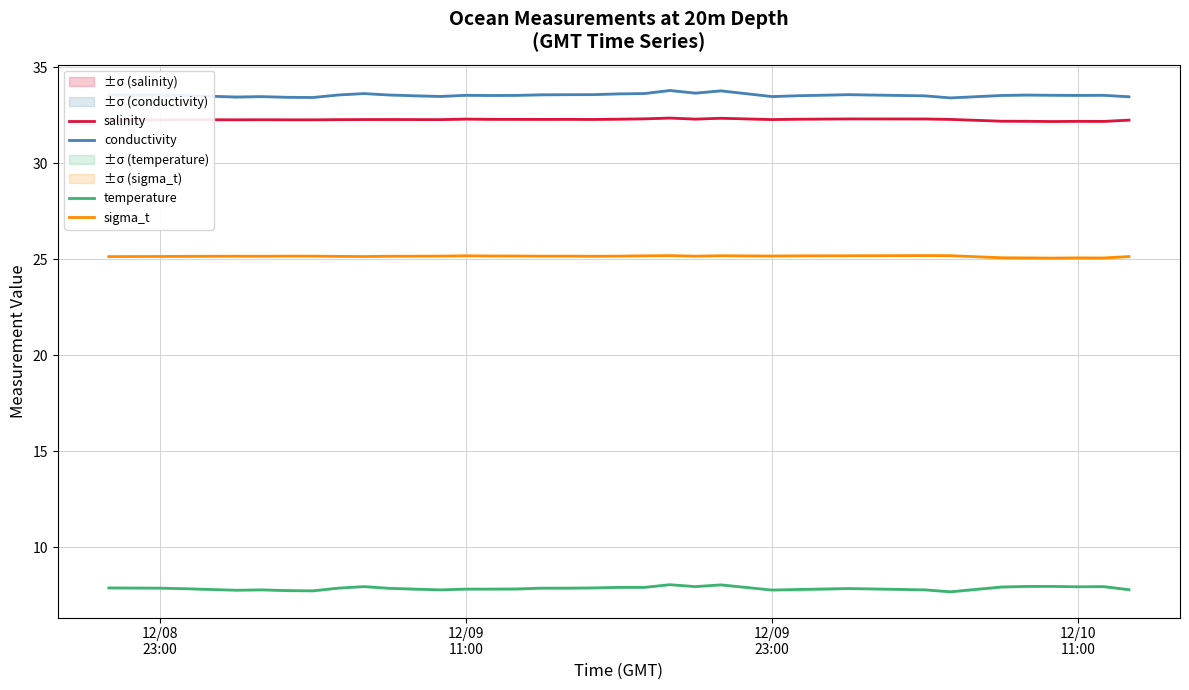

How many interior local peaks does the conductivity series have?

8